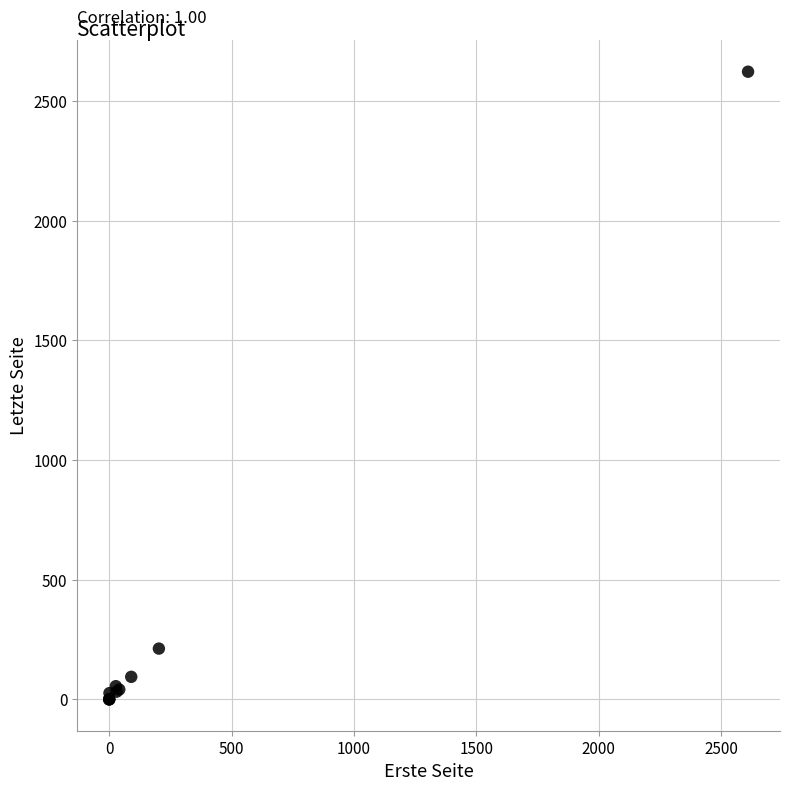

What Y value in the scatter plot is closest to 1311?

212